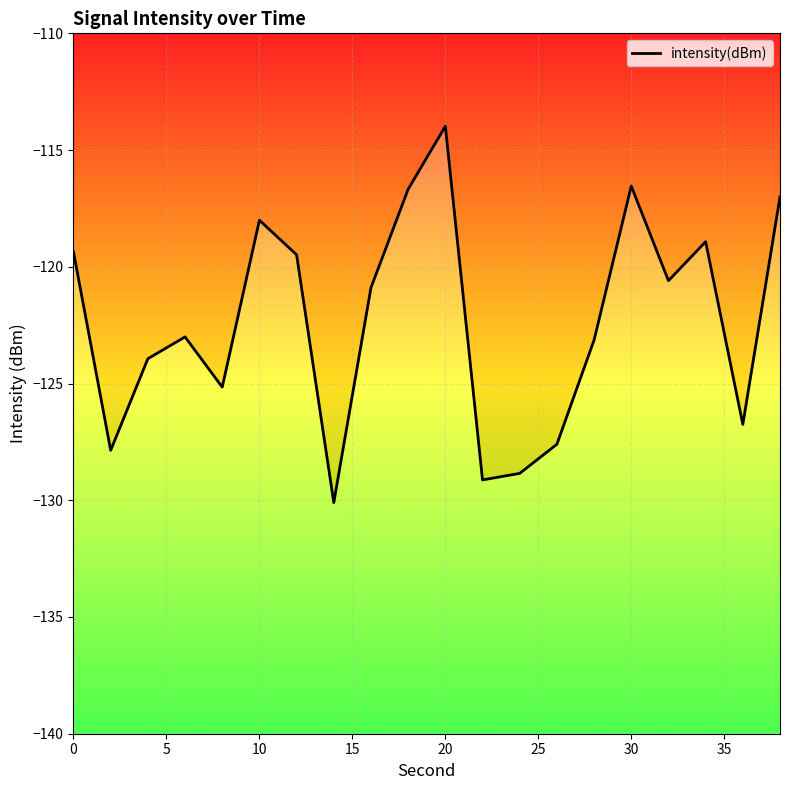

How many series are shown in this chart?

1